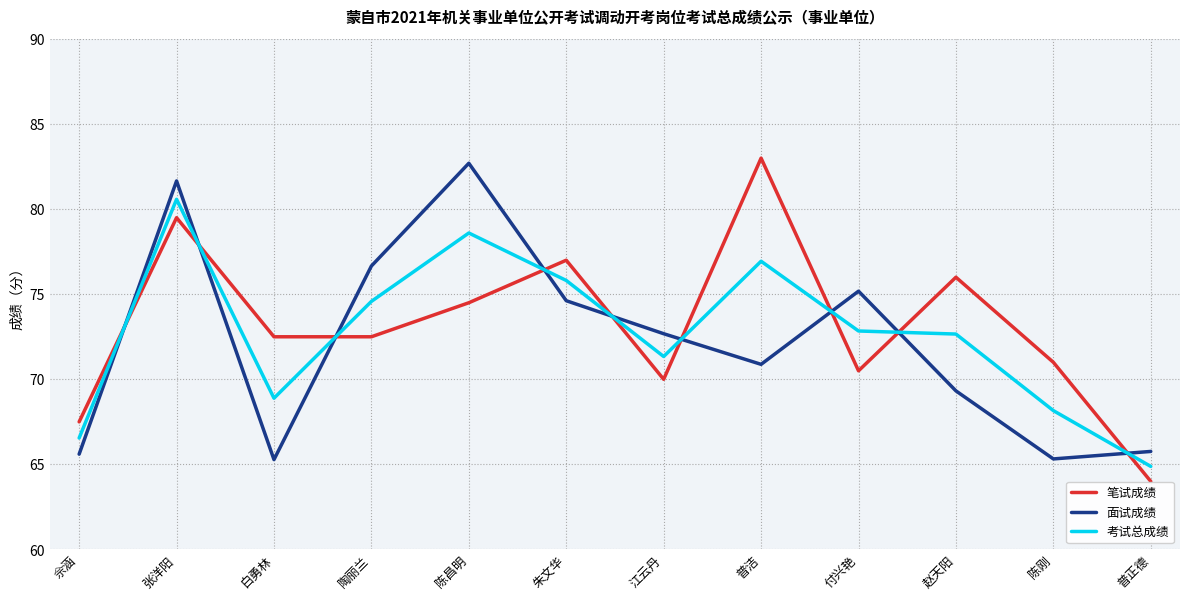

At which label does 面试成绩 reach its peak?

陈昌明